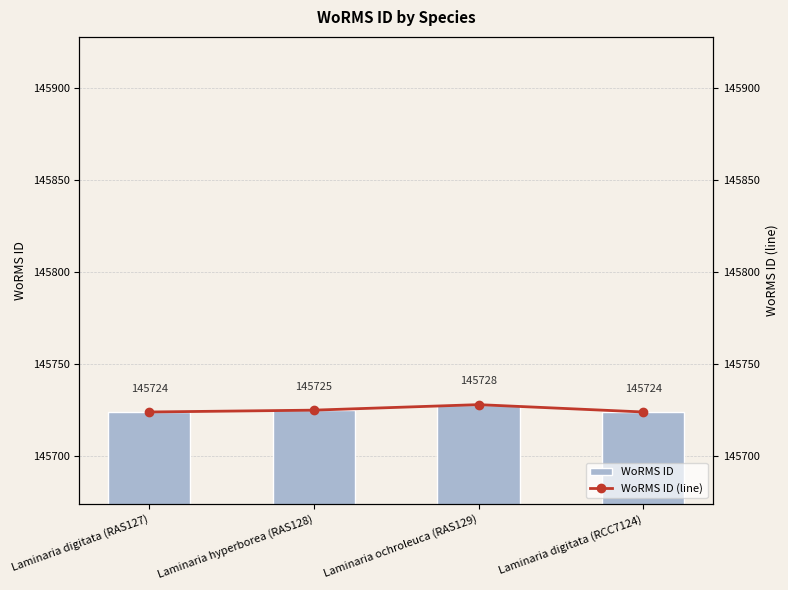

Count the number of data series in this chart.

2